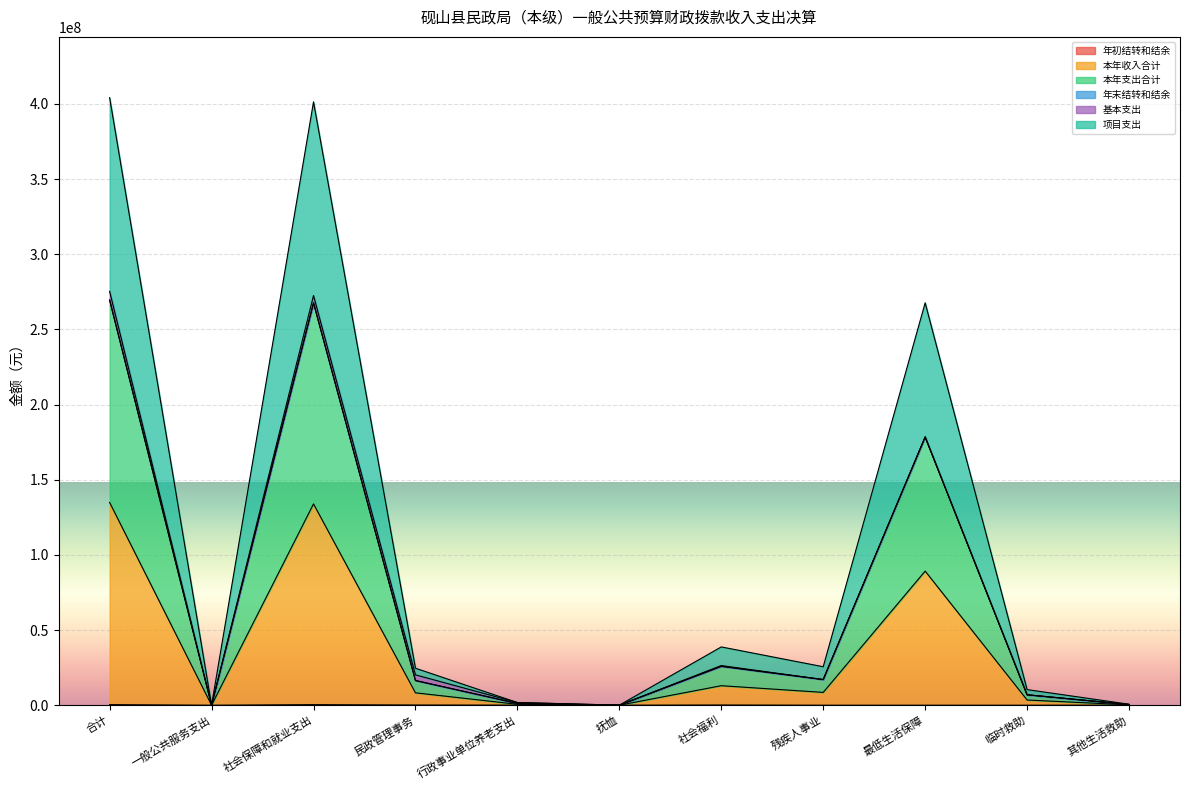

What is the spread (max minus min) of values at 其他生活救助?

599806.0